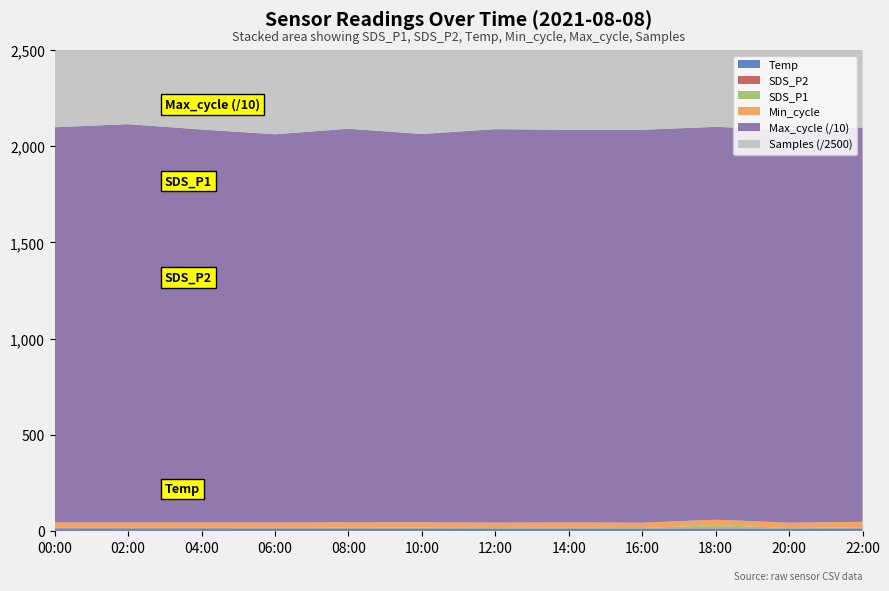

Reading left to right, what are all the values shown in this chart?

Temp: 12.6	12.5	12.4	12.3	12.2	12.1	12.0	11.9	11.8	11.9	12.0	12.1
SDS_P2: 1.9	1.9	1.9	1.8	1.9	1.8	1.6	1.6	1.5	2.0	1.4	1.9
SDS_P1: 2.0	2.1	2.1	1.9	2.9	3.0	1.7	2.7	1.6	16.3	1.5	5.3
Min_cycle: 28.0	28.0	28.0	28.0	28.0	28.0	28.0	28.0	28.0	28.0	28.0	28.0
Max_cycle: 20544.0	20705.0	20429.0	20184.0	20461.0	20190.0	20456.0	20413.0	20428.0	20428.0	20429.0	20503.0
Samples: 4967425.0	4971191.0	4971515.0	4962870.0	4970616.0	4969345.0	4968543.0	4964653.0	4972329.0	4972487.0	4968536.0	4971721.0